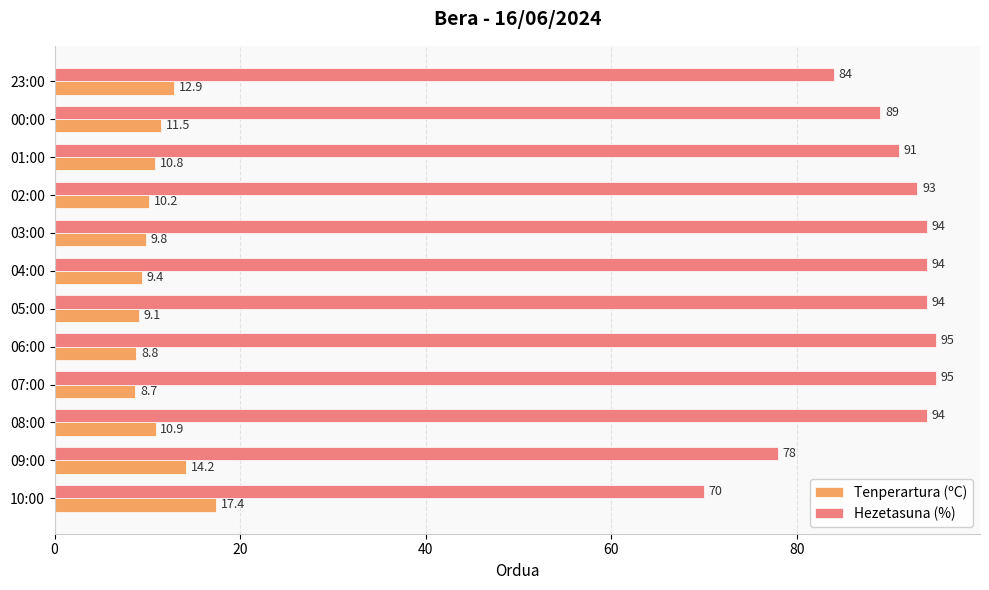

What is the sum of all Tenperartura (ºC) values?

133.7